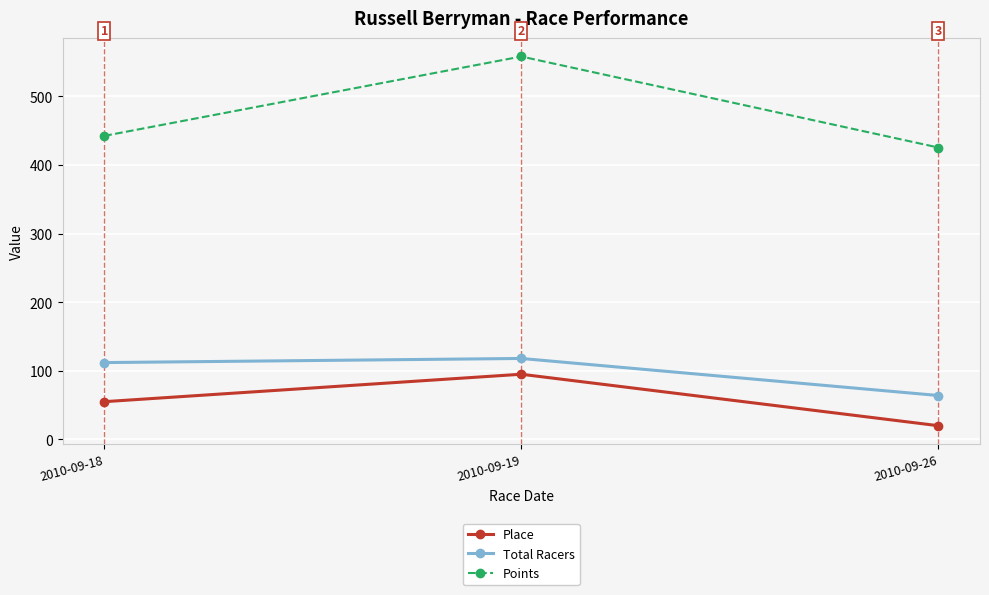

Which label corresponds to the largest value in the chart?

2010-09-19